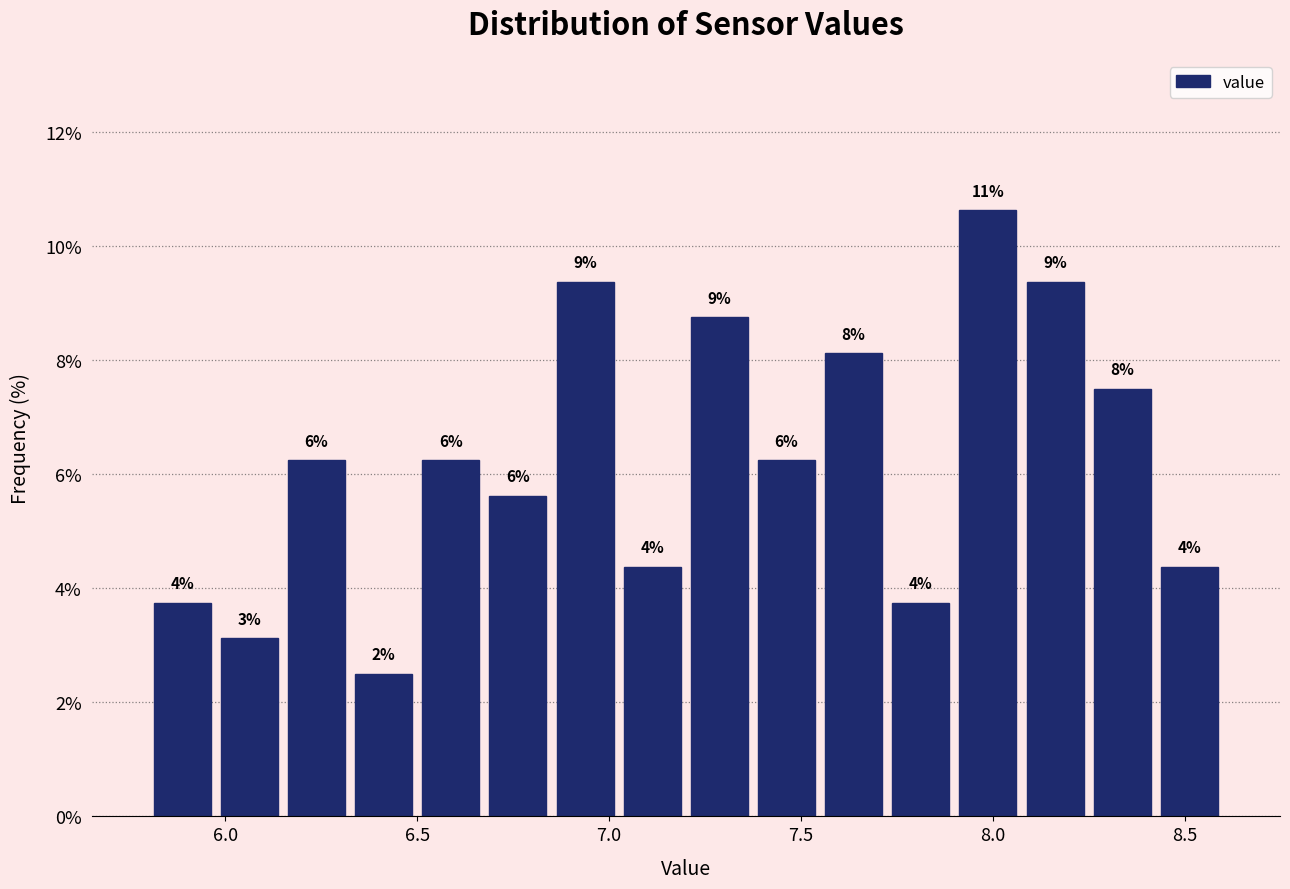

Around what value on the x-axis is the tallest bar? Give the approximate position of its centre, as read against the axis.

8.00